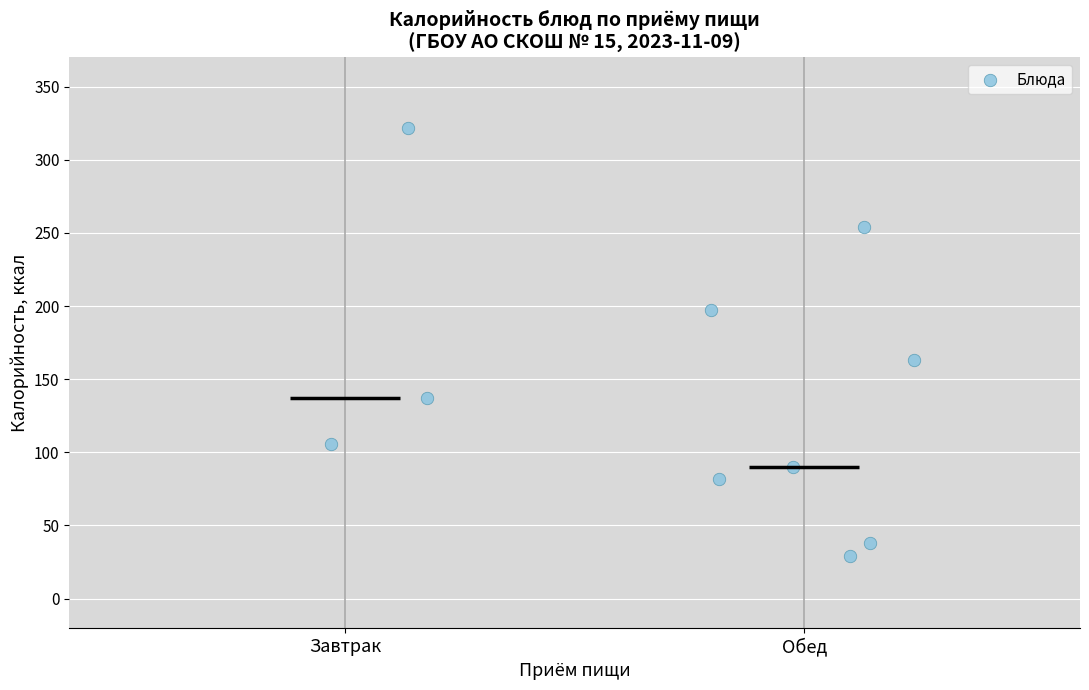

What is the average Y value?

142